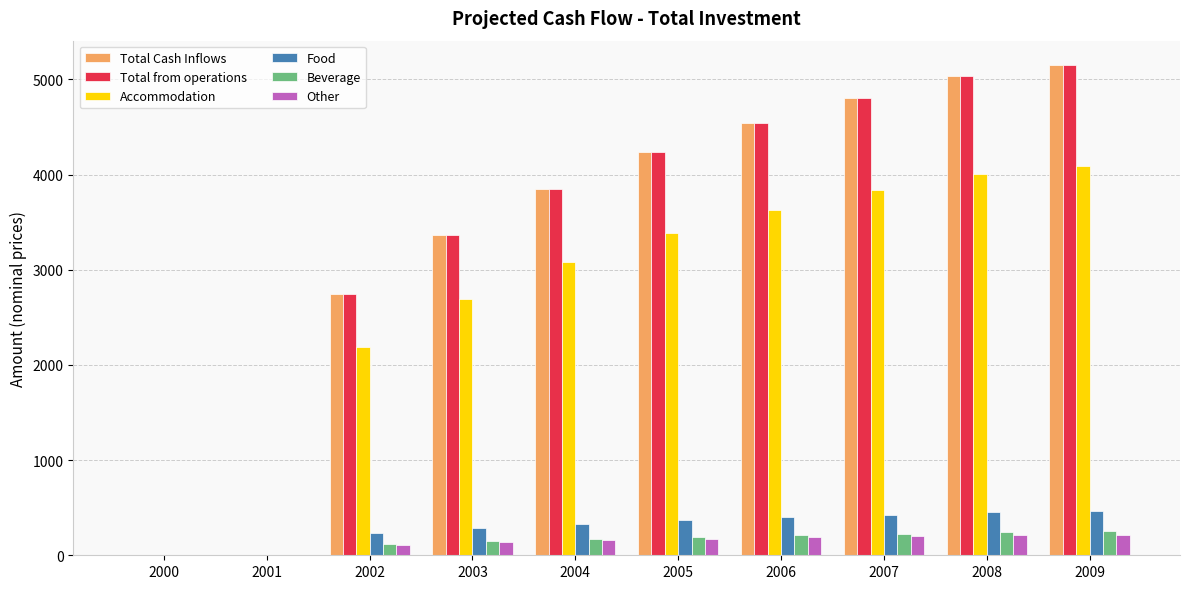

How many groups of bars are there?

10